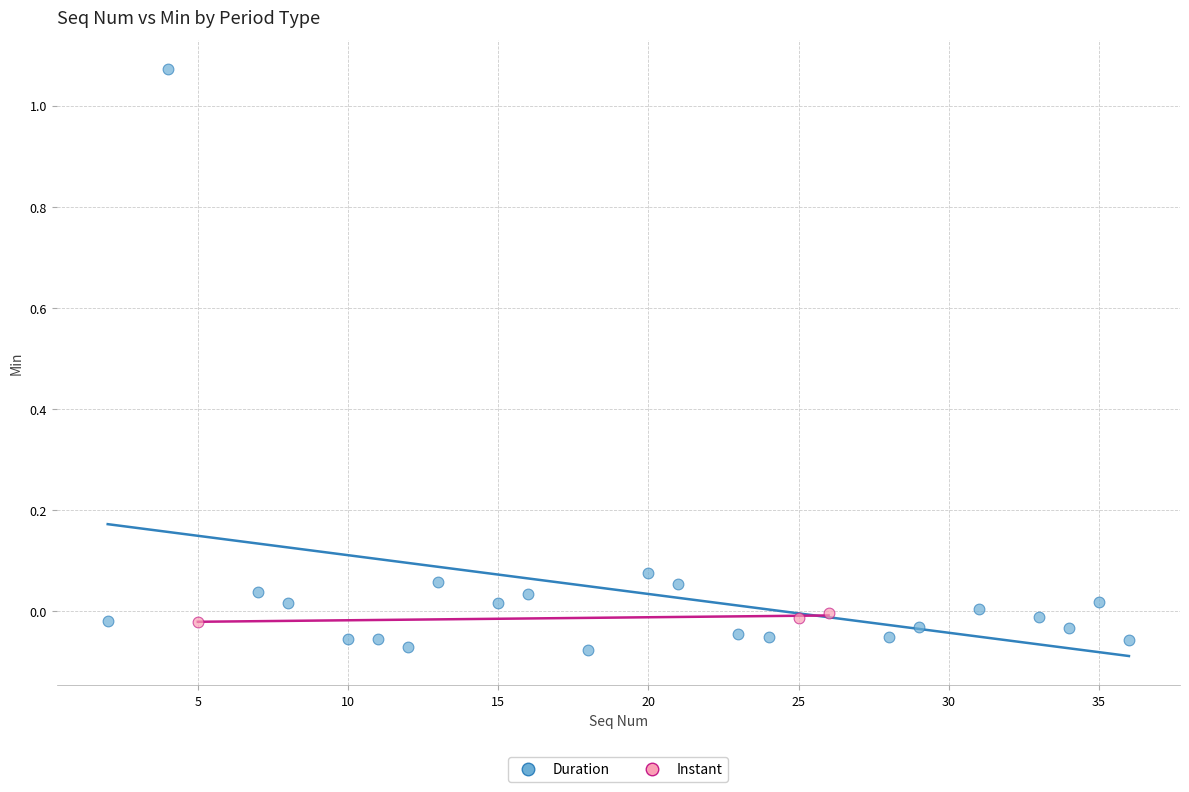

Which series has the widest spread of Y values?

Duration